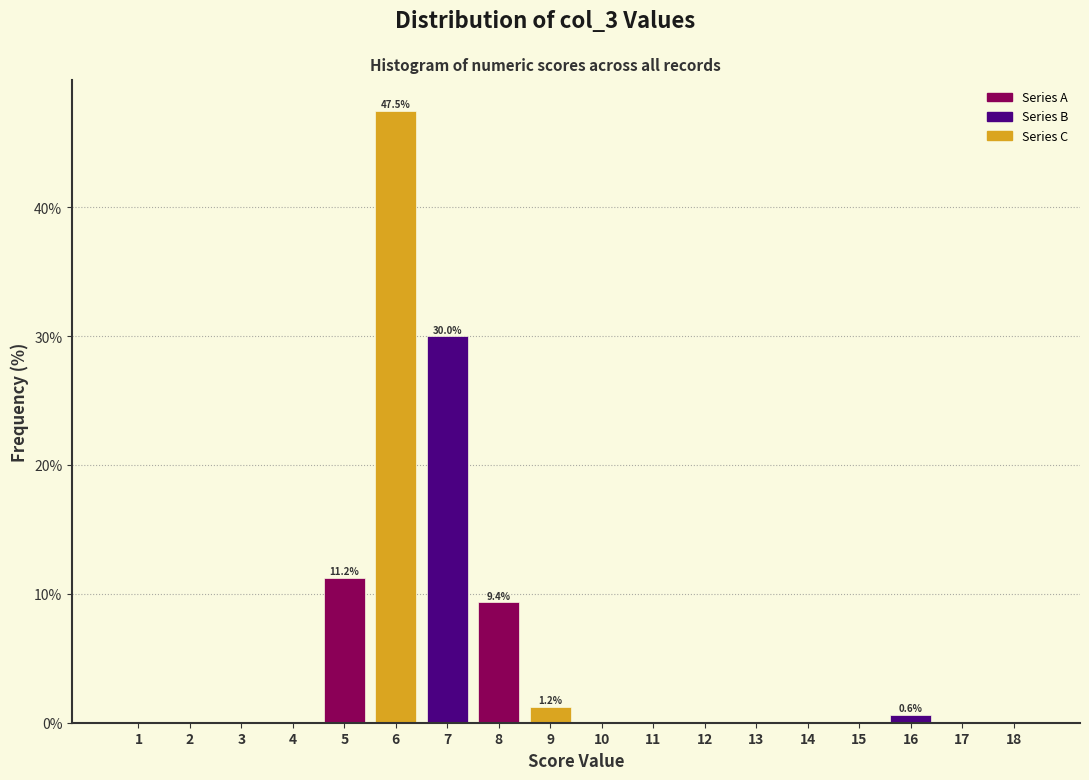

What is the greatest value displayed?

47.5